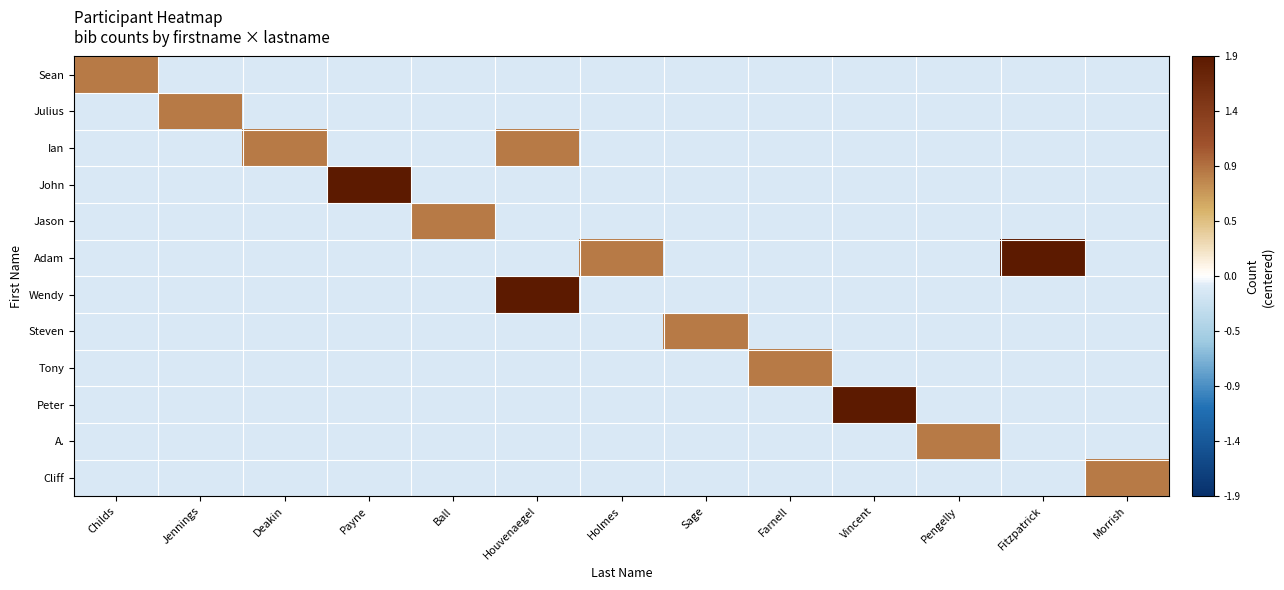

What is the maximum value shown in the chart?

1.9